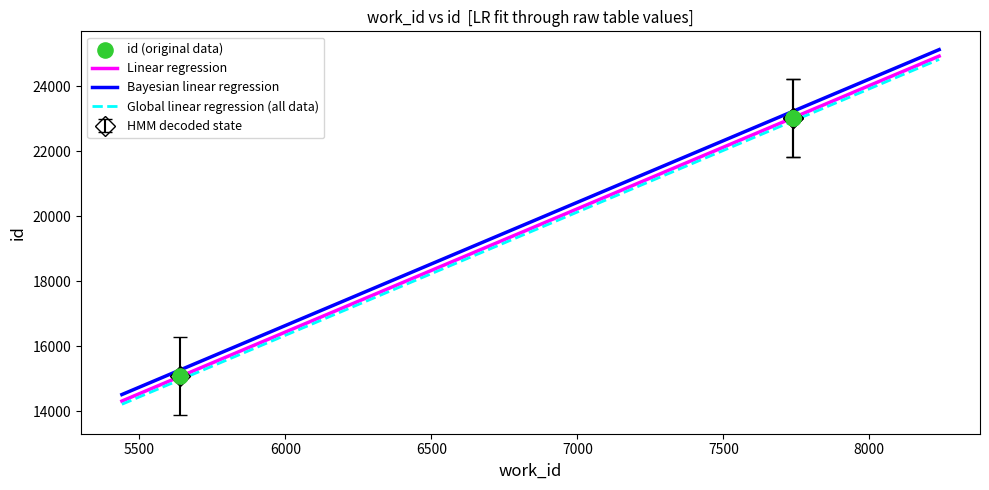

What is the ratio of the value at 7738 to the value at 5640?

1.5